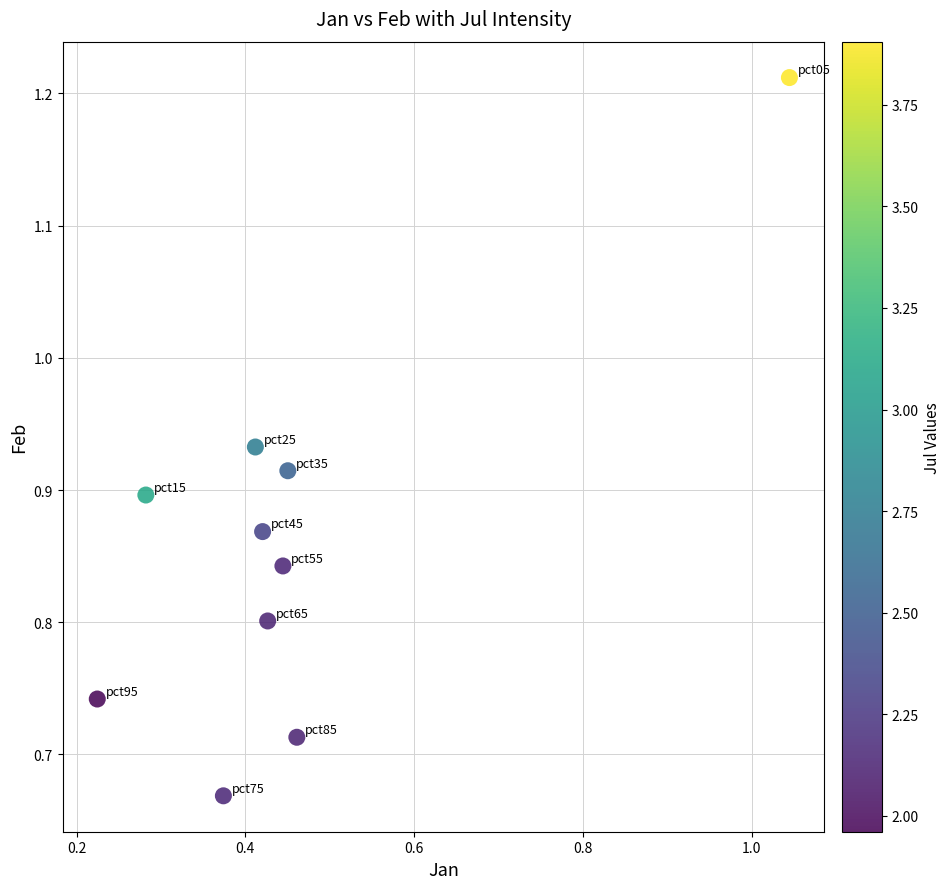

What is the range of Y values (max minus min)?

0.5